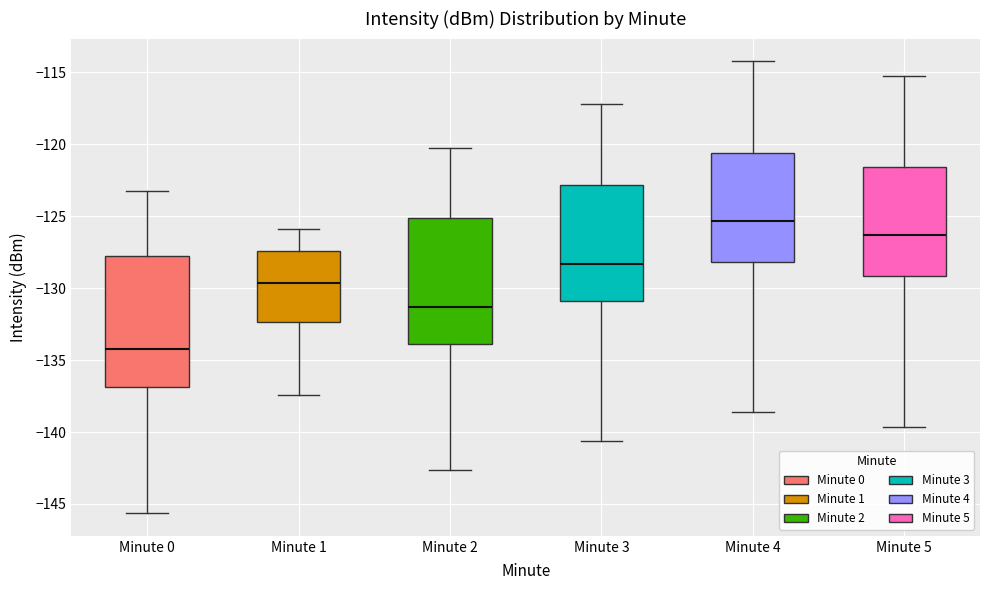

Where does the median line of the box for Minute 5 sit on the y-axis? The values are not printed on the chart, so give them approximately, as read against the axis.

-126.5